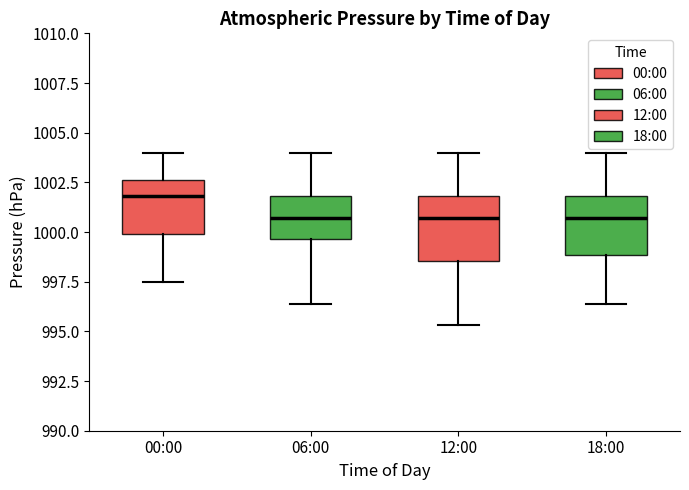

Reading left to right, transcribe this box plot: for each box, give where its median line is, the range the box spans, and where its two whiskers end, as read against the y-axis. The values are not printed on the chart, so give them approximately, as read against the axis.

00:00: median 1002.0, box 1000.0 to 1002.5, whiskers 997.5 to 1004.0
06:00: median 1000.5, box 999.5 to 1002.0, whiskers 996.5 to 1004.0
12:00: median 1000.5, box 998.5 to 1002.0, whiskers 995.5 to 1004.0
18:00: median 1000.5, box 999.0 to 1002.0, whiskers 996.5 to 1004.0